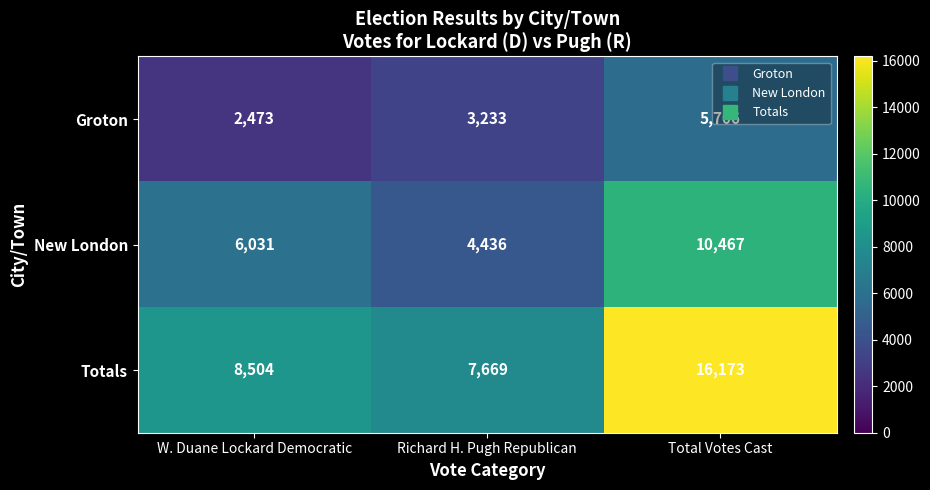

Count the Groton values in the range 2473 to 5706.

3